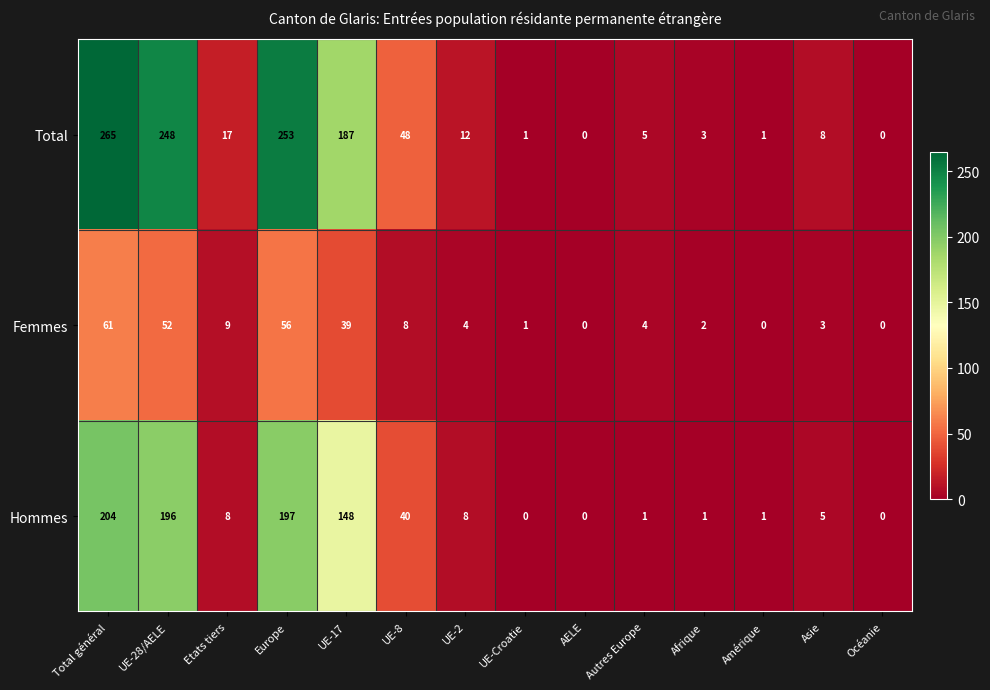

At which label does Femmes reach its peak?

Total général